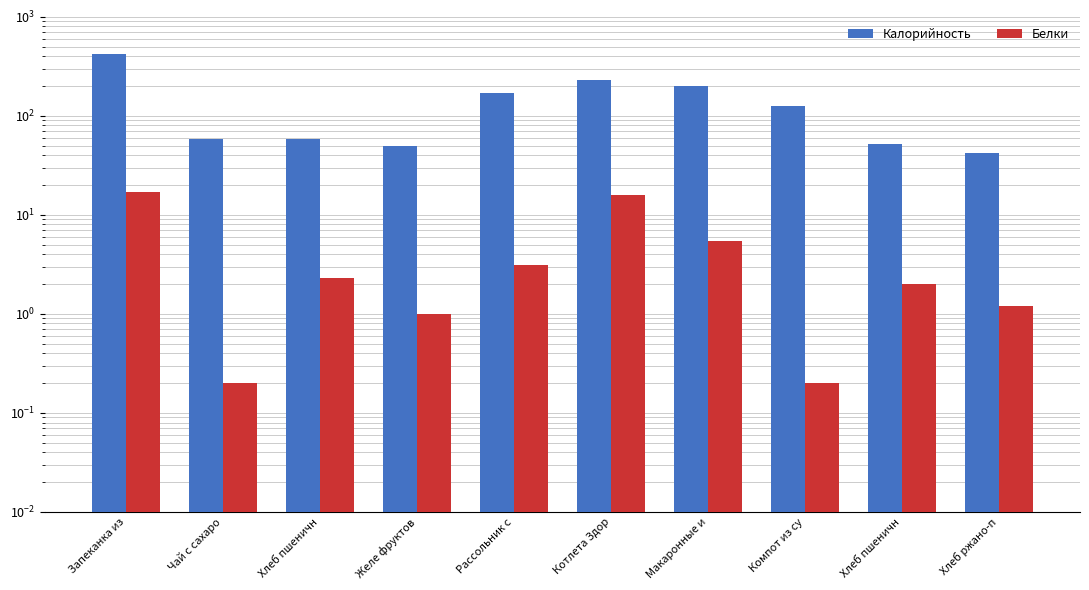

Which category has the lowest value across all series?

Чай с сахаро